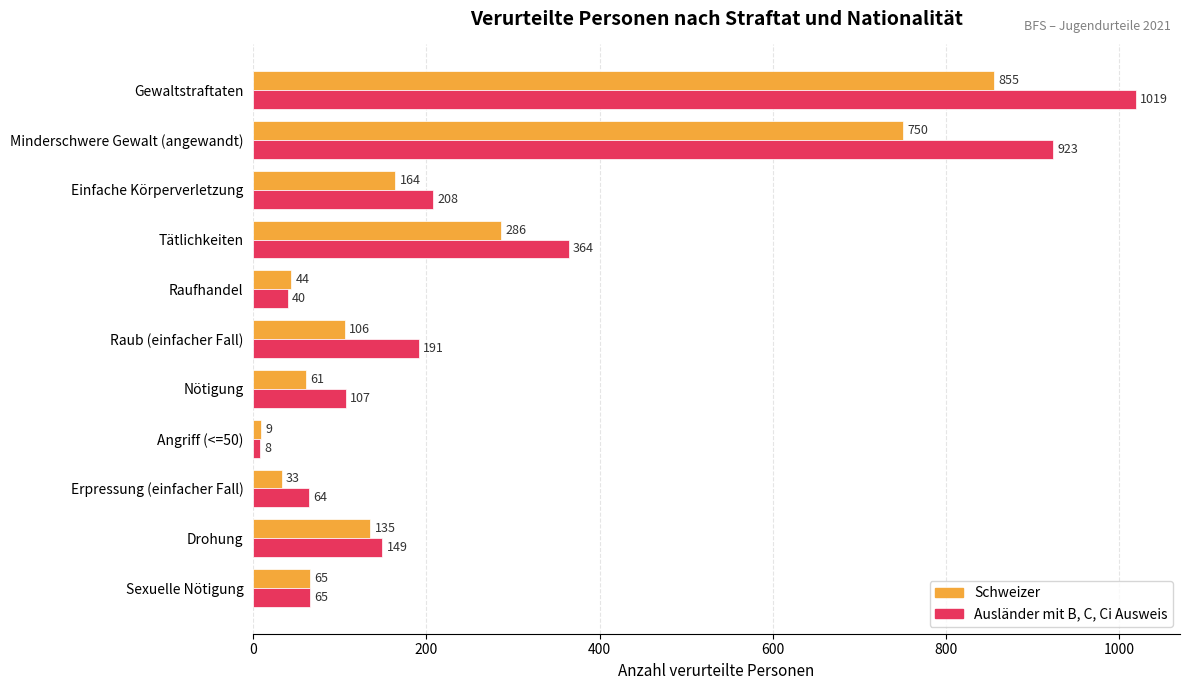

At how many categories does at least one series exceed 461?

2